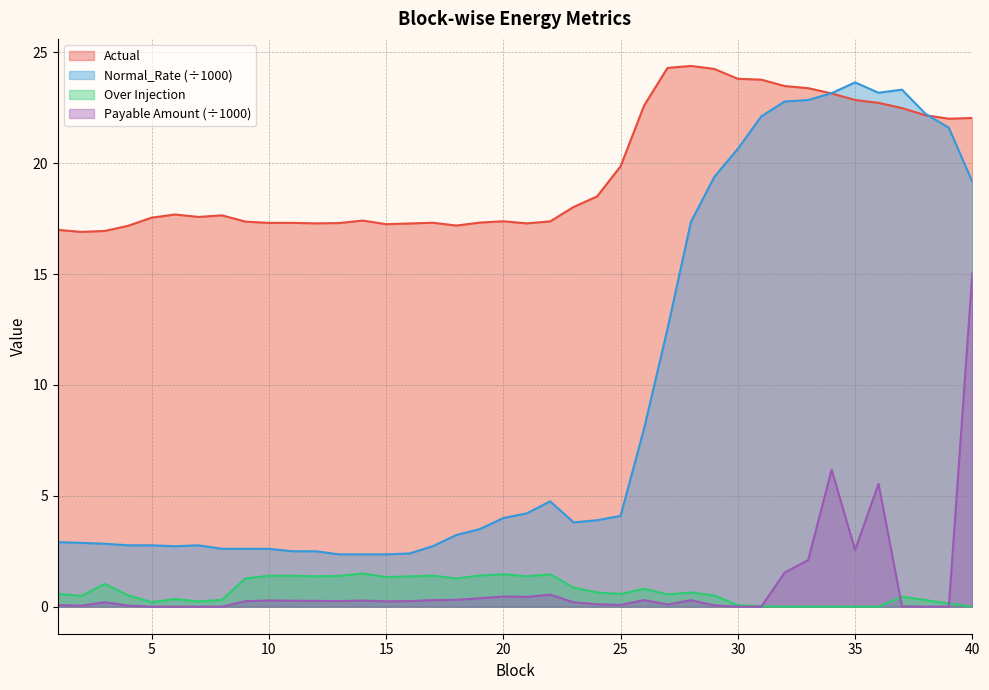

How many times do Over Injection and Payable Amount in INR cross each other?

3